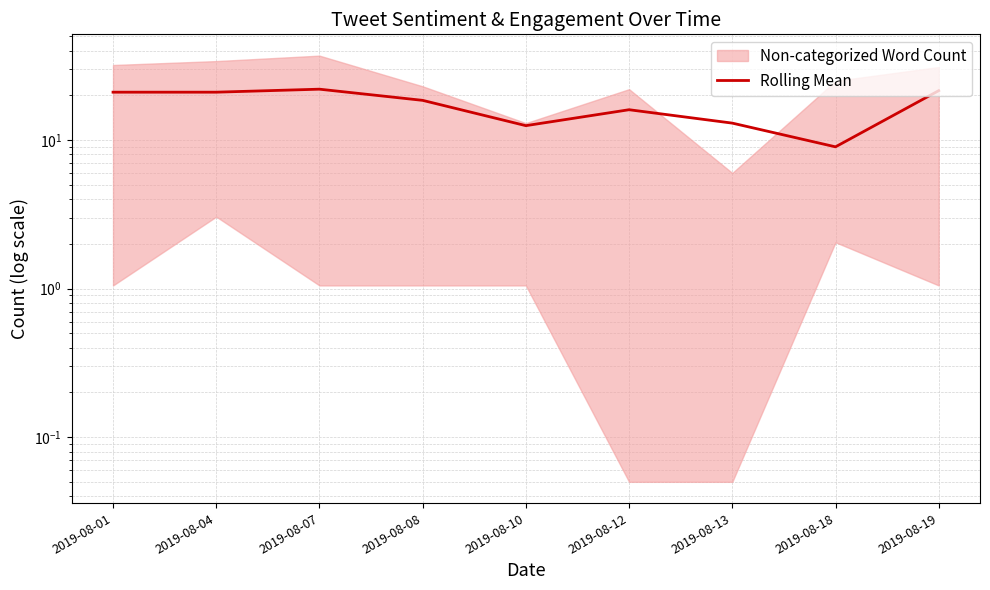

Approximately how many times larger is the value at 2019-08-04 compared to 2019-08-12?

1.3